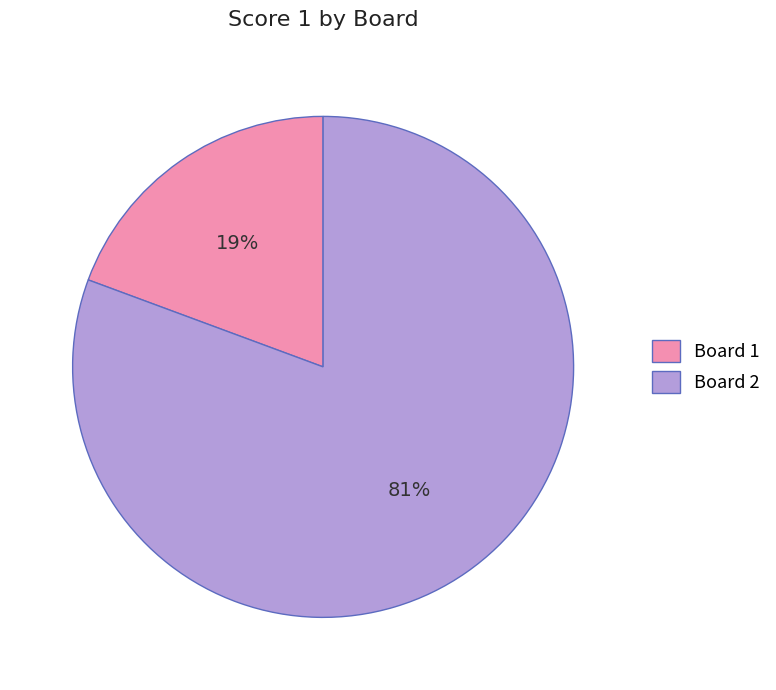

Which category accounts for the majority?

Board 2